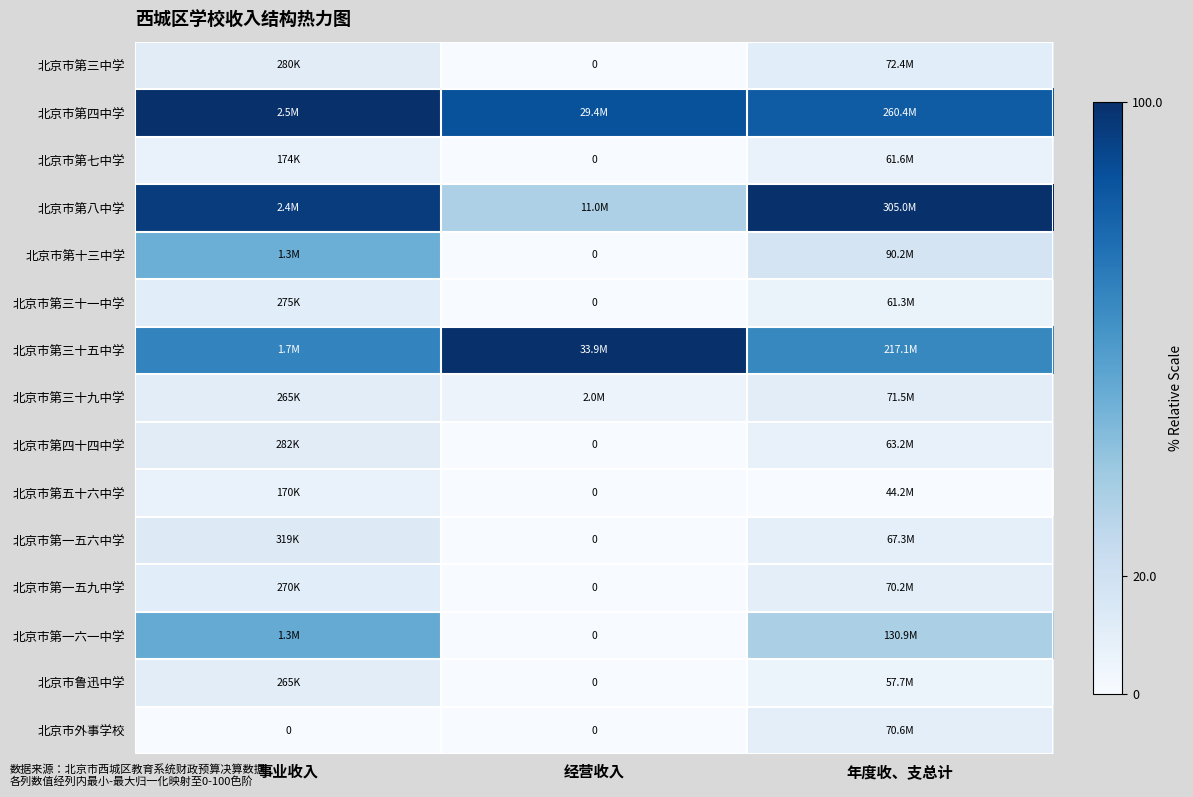

Which category has the highest value in the 北京市第一六一中学 series?

事业收入